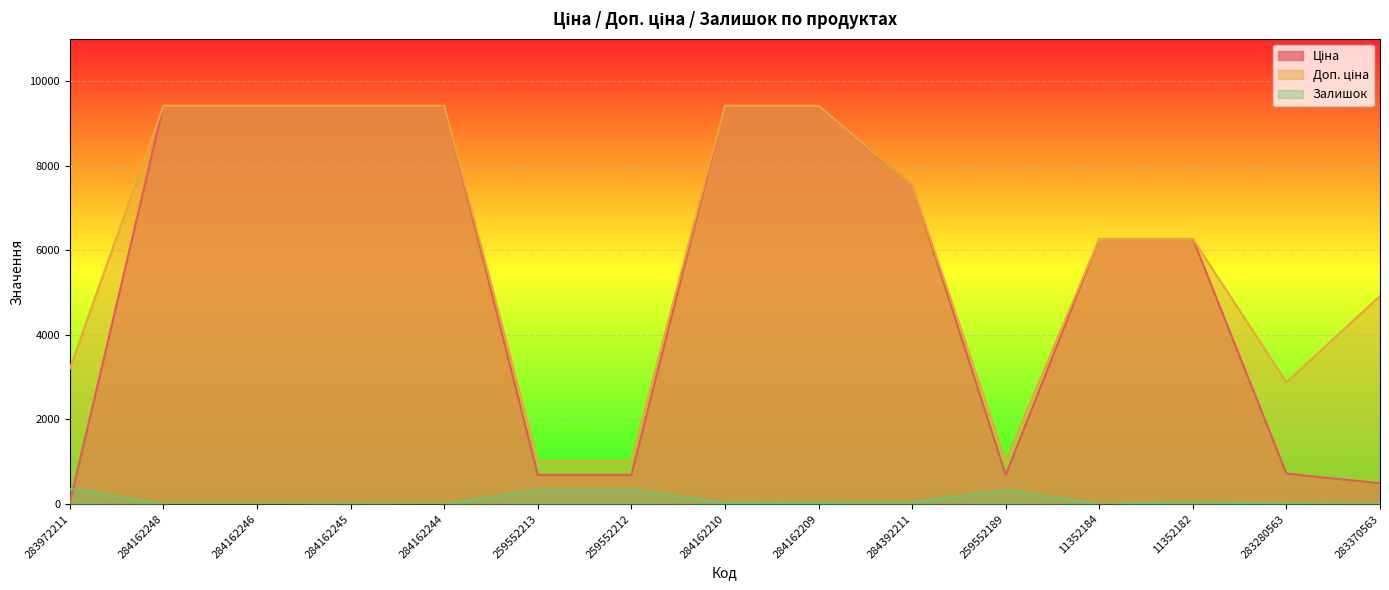

What is the difference between the second highest and minimum values in the Ціна series?

9384.8